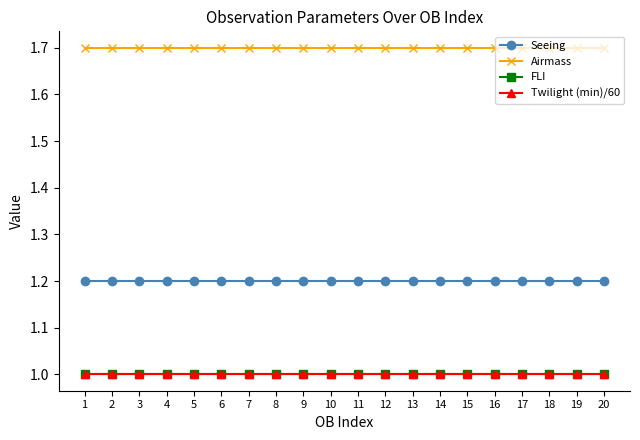

The value of Airmass at 2 is 0.3. True or false?

False